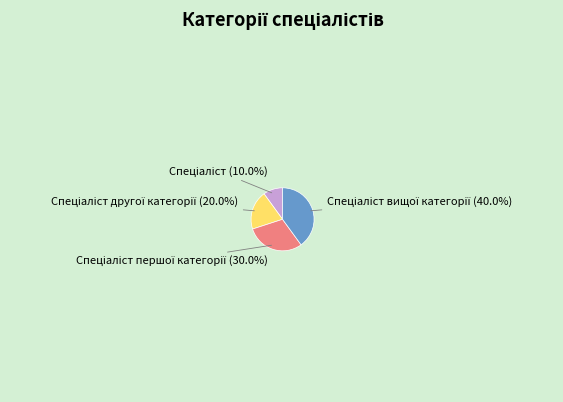

Is there a majority slice in this chart?

No